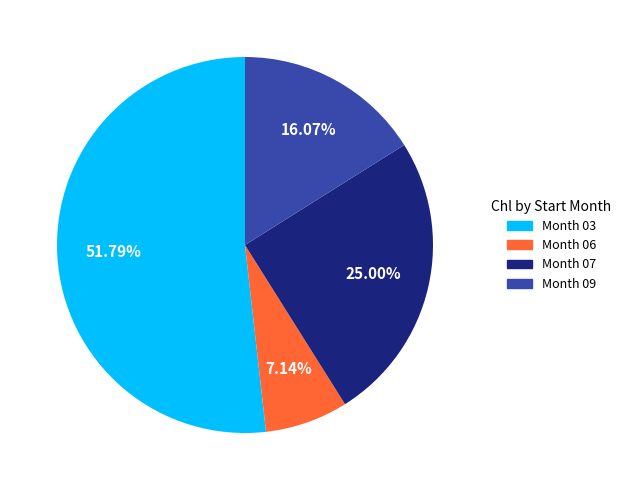

Does any single category account for the majority?

Yes